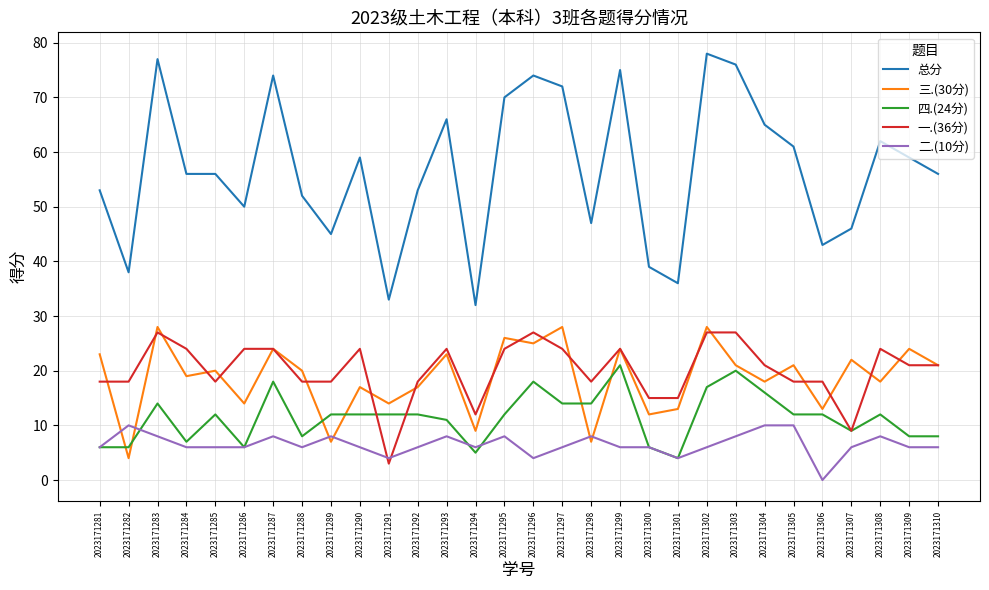

Is the value of 一.(36分) at 2023171294 greater than the value of 二.(10分) at 2023171281?

Yes